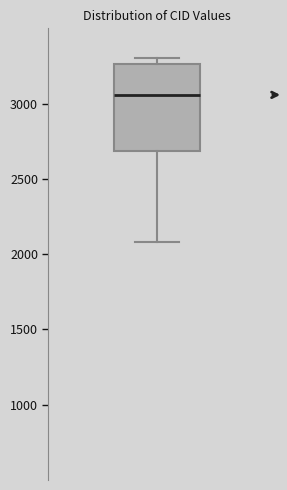

Where is the upper edge of the box on the y-axis? The values are not printed on the chart, so give them approximately, as read against the axis.

3250